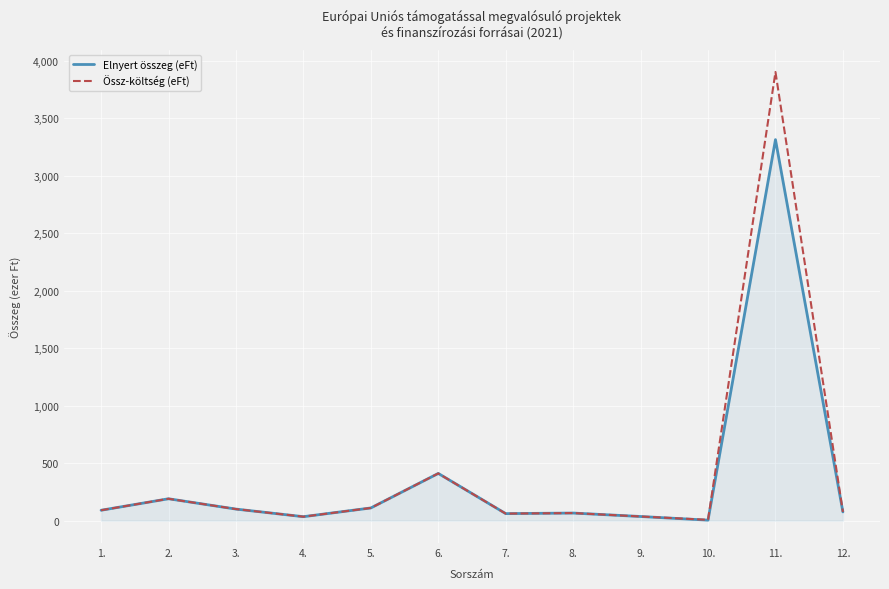

Rank the series by their maximum value, from lowest to highest.

Elnyert összeg (eFt), Össz-költség (eFt)